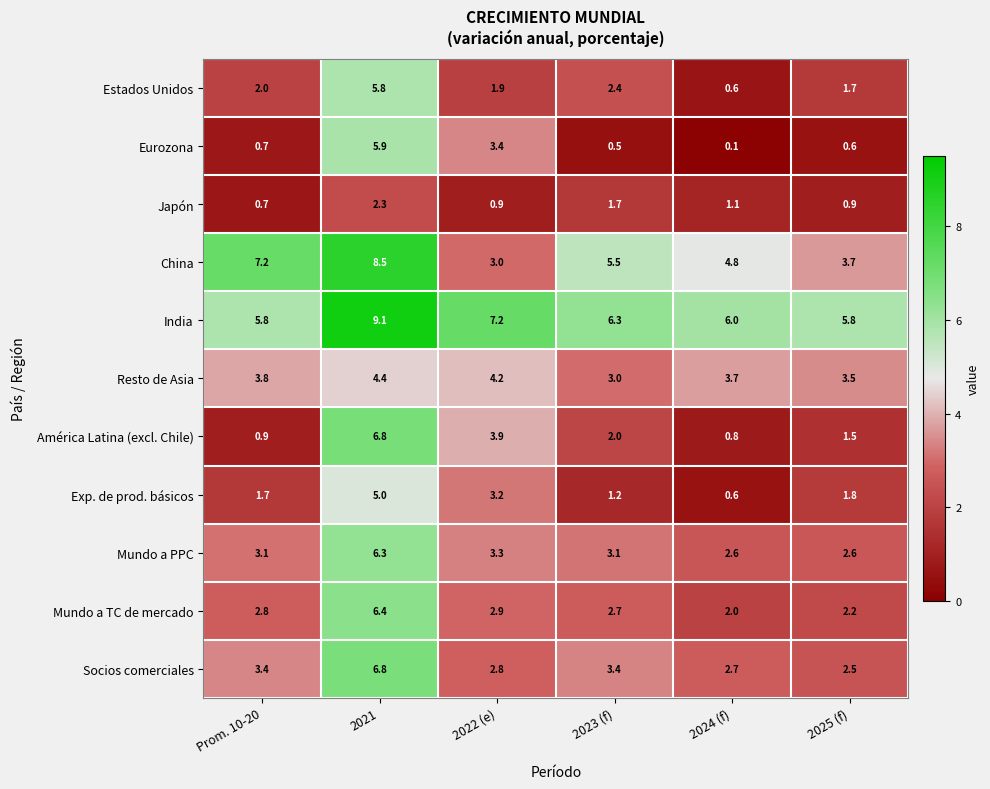

Which series has the largest range (max minus min)?

América Latina (excl. Chile)